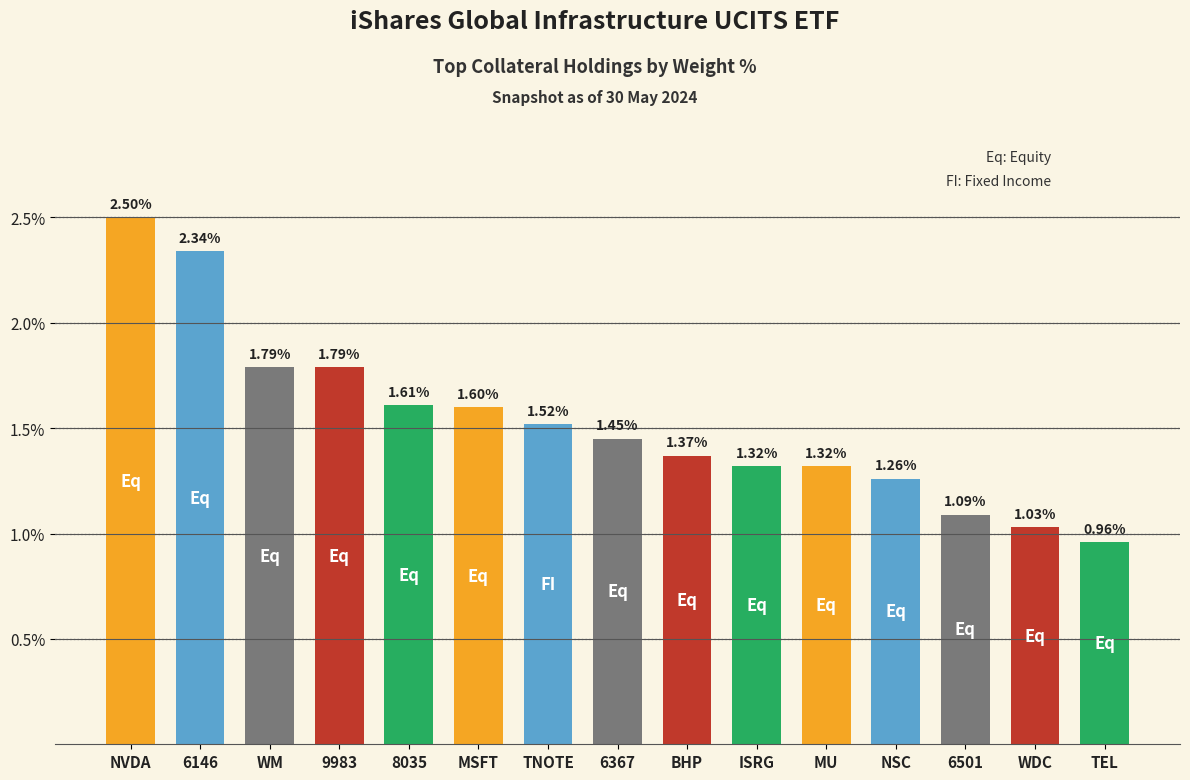

Approximately how many times larger is the value at NVDA compared to WDC?

2.4